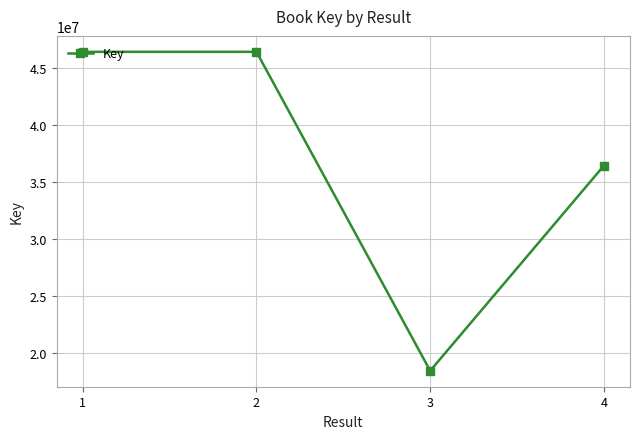

True or false: there are more than 2 points higher than both neighbors.

False